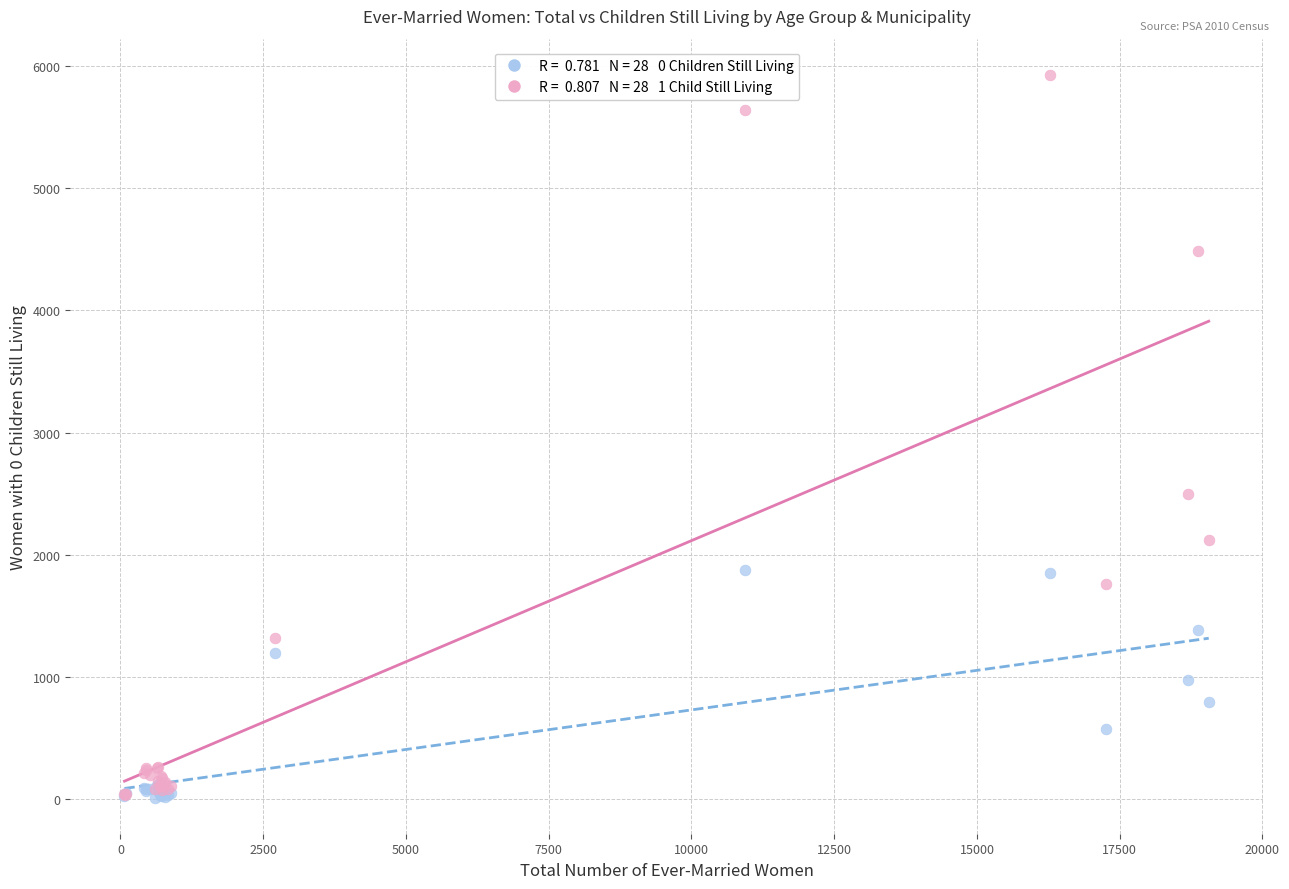

Across all series, what Y value is closest to 2970?

2495